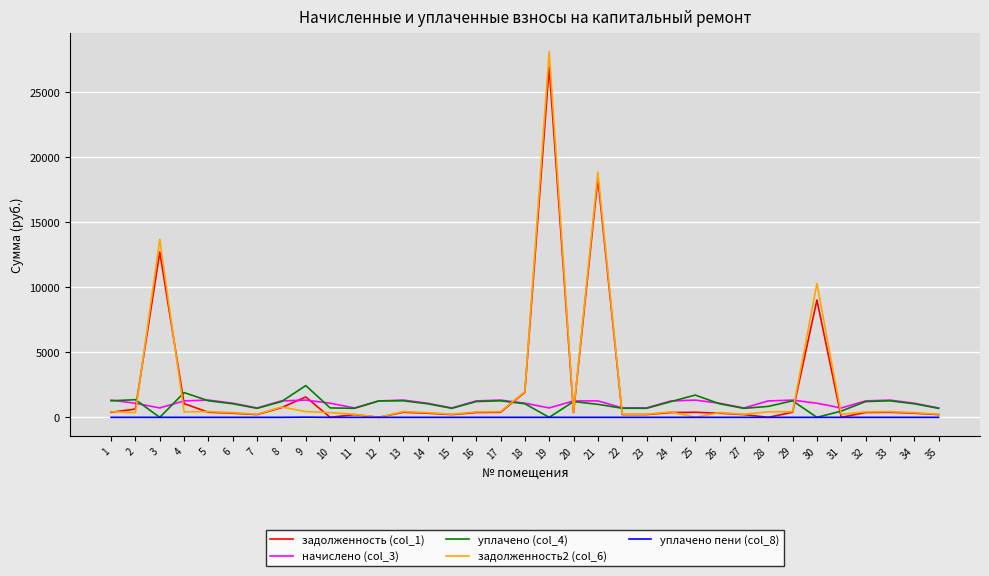

Which series has the largest range (max minus min)?

задолженность2 (col_6)